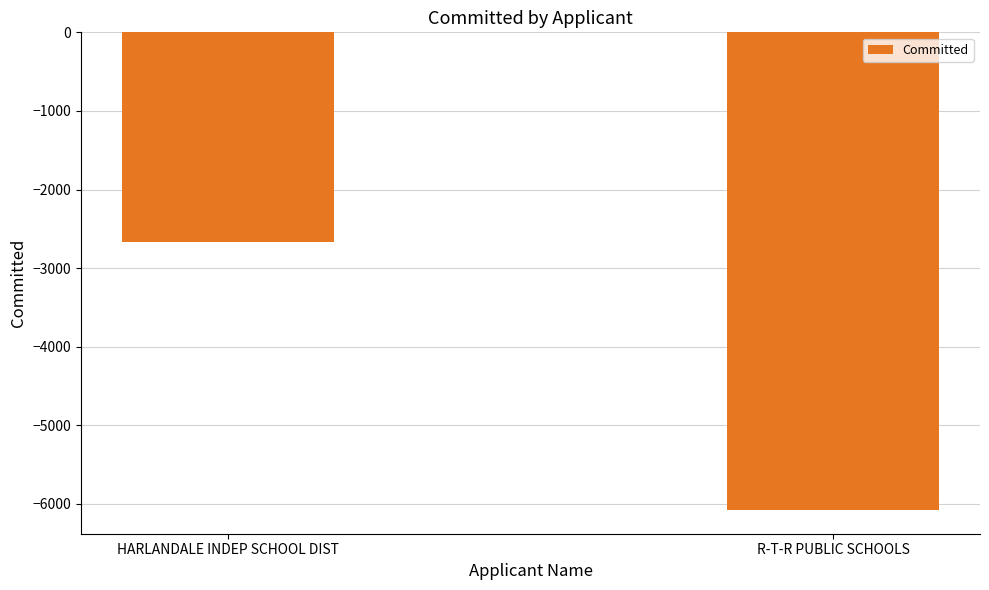

What is the change in value from HARLANDALE INDEP SCHOOL DIST to R-T-R PUBLIC SCHOOLS?

-3411.1